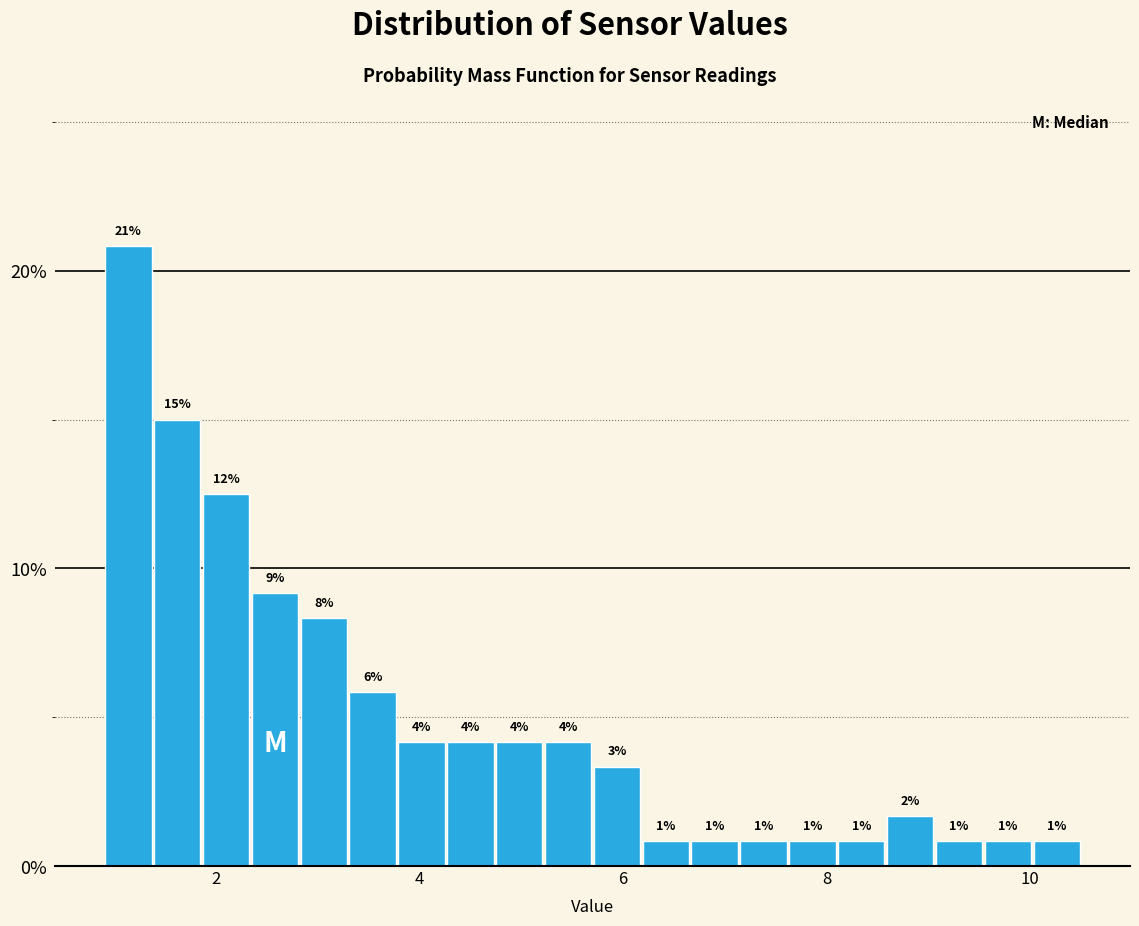

Read against the x-axis, roughly where is the centre of the tallest bar?

1.2